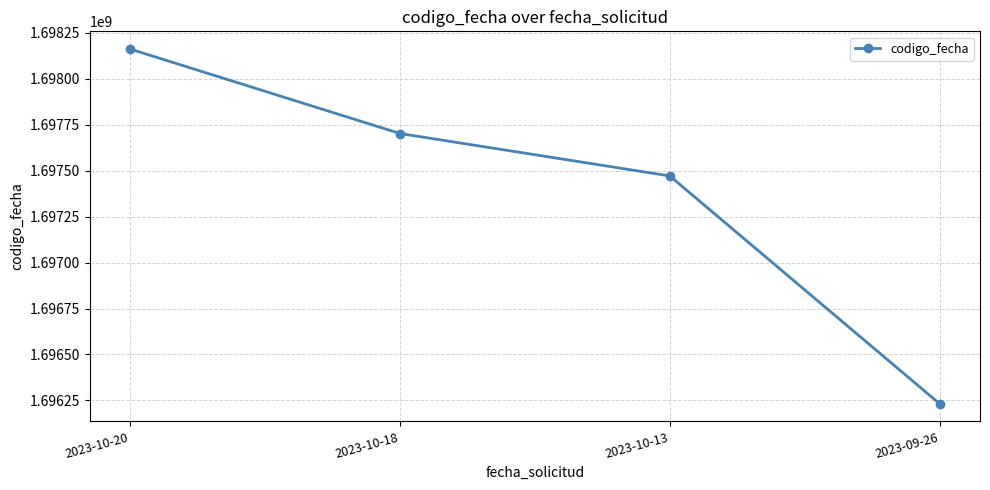

Where is the data nearest to the value 1697197166?

2023-10-13